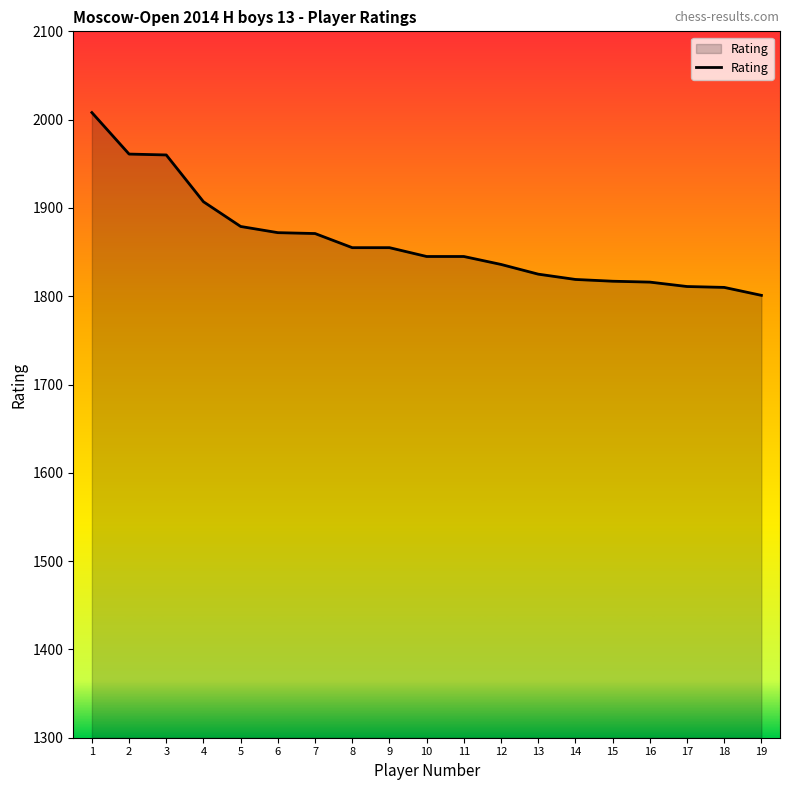

What is the difference between the second highest and second lowest values?

151